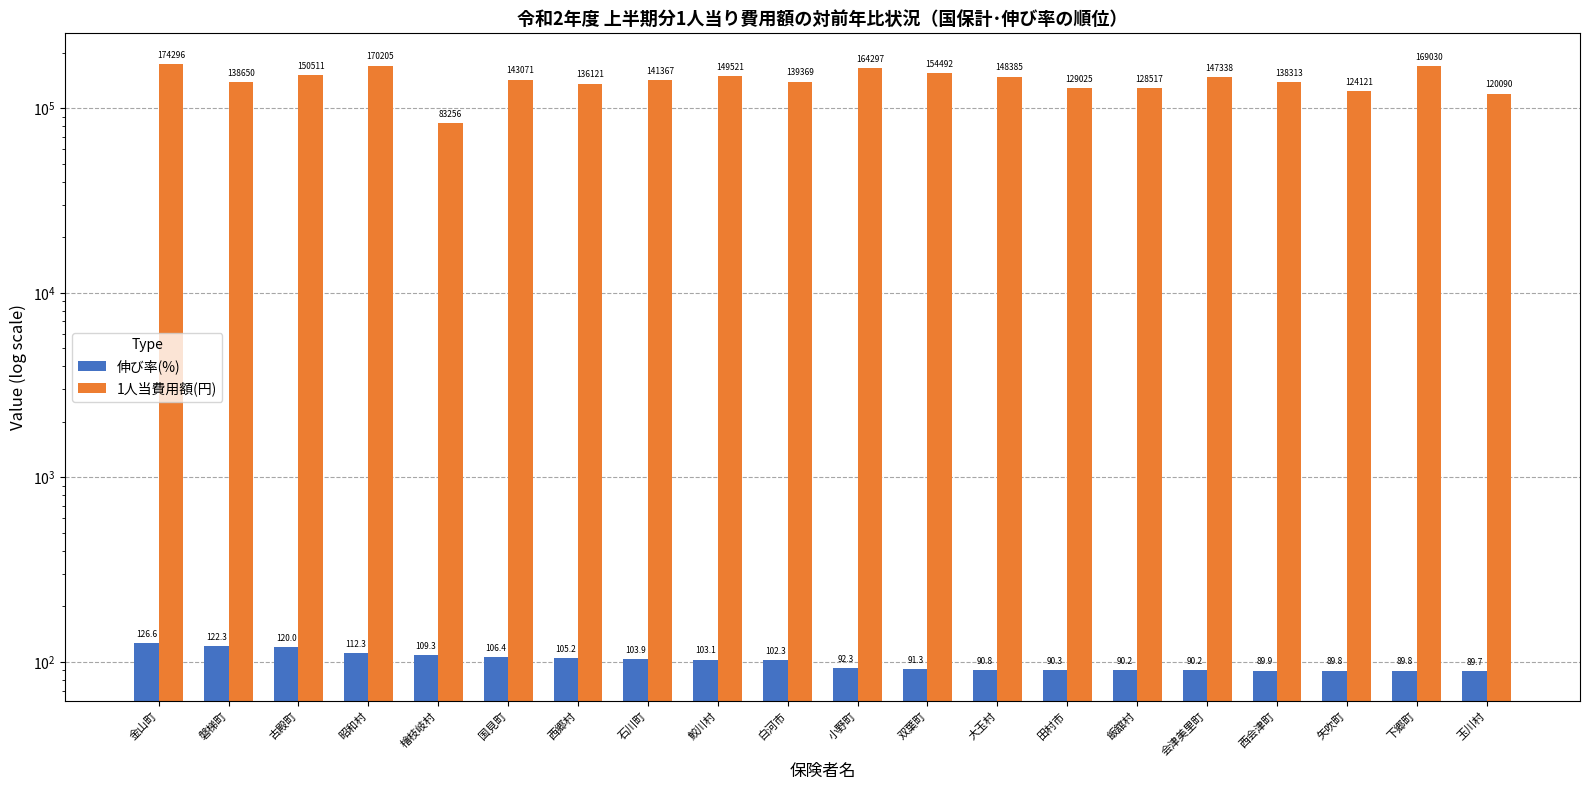

Count the number of categories in the chart.

20